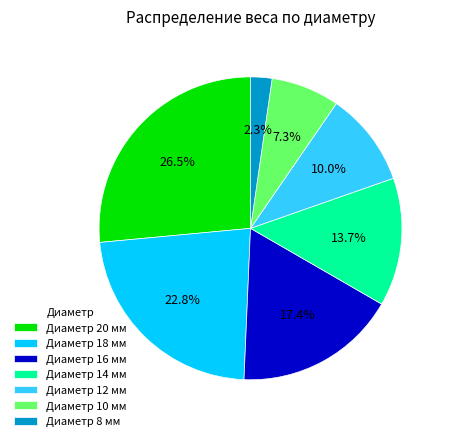

What is the largest slice in the pie chart?

Диаметр 20 мм